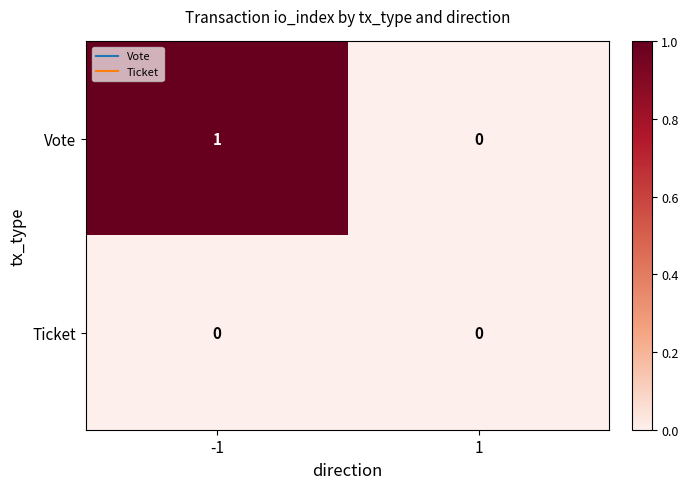

Is it true that Vote equals 0 at 1?

True